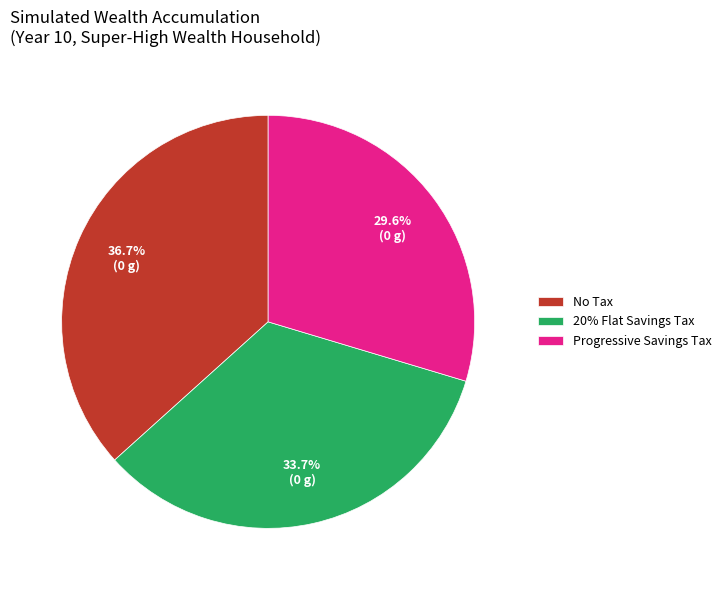

Rank the categories by value from lowest to highest.

Progressive Savings Tax, 20% Flat Savings Tax, No Tax